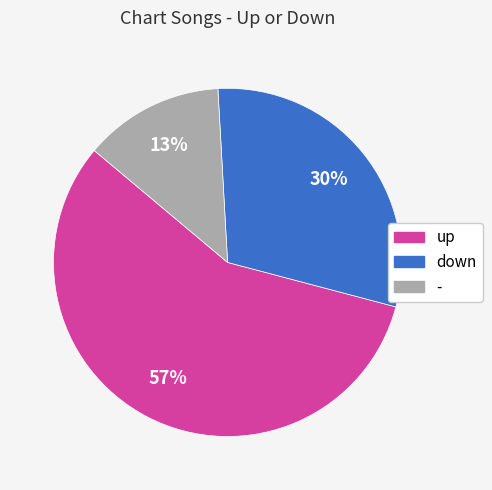

To the nearest percent, what is the difference between the largest and smallest slice percentages?

44%